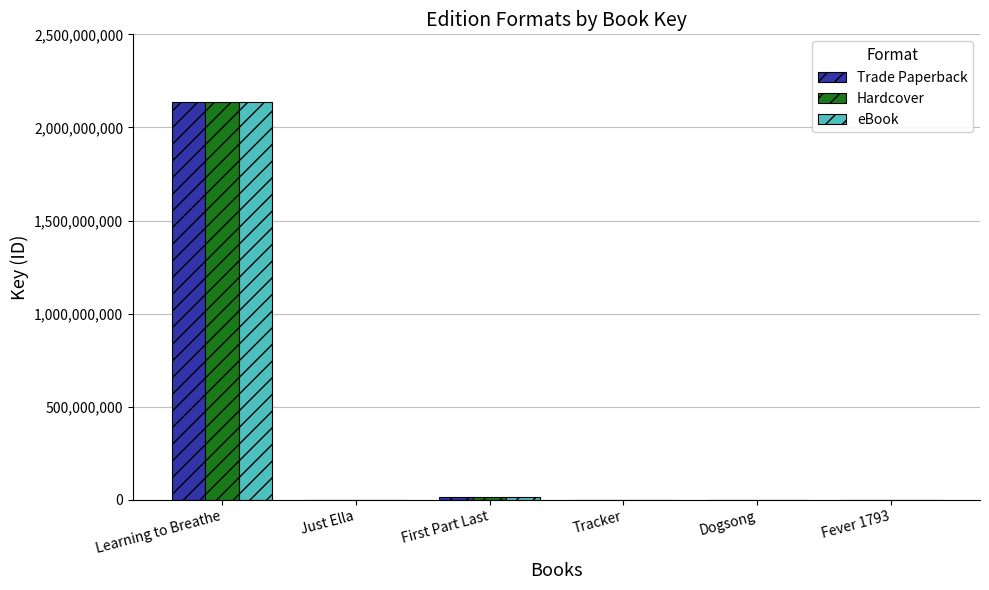

Are the bars grouped side by side (vs. stacked)?

Yes